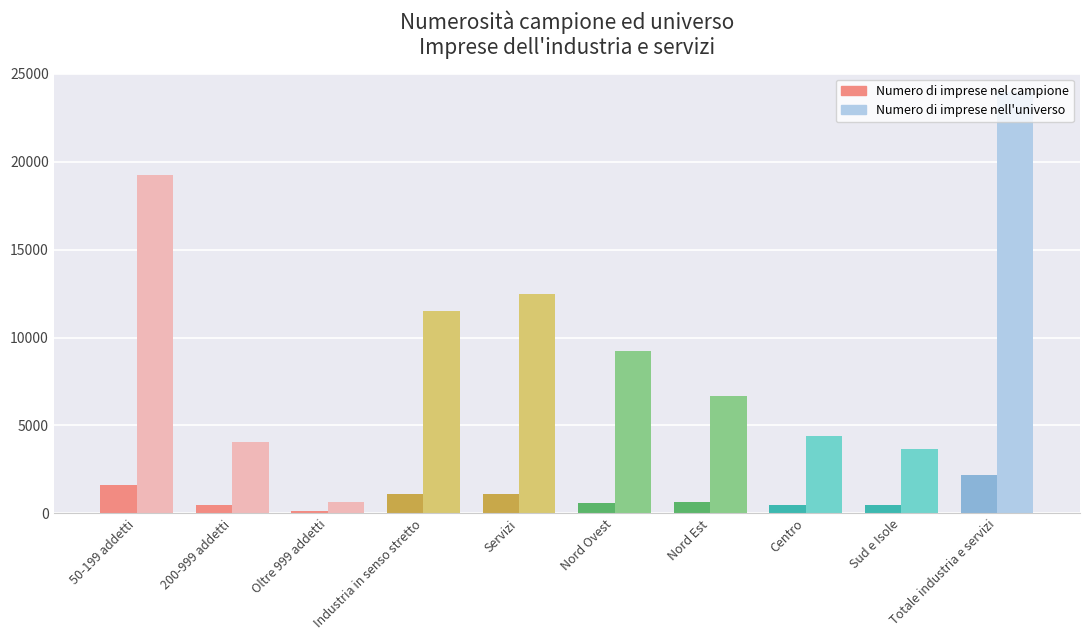

At how many categories does at least one series exceed 14576?

2